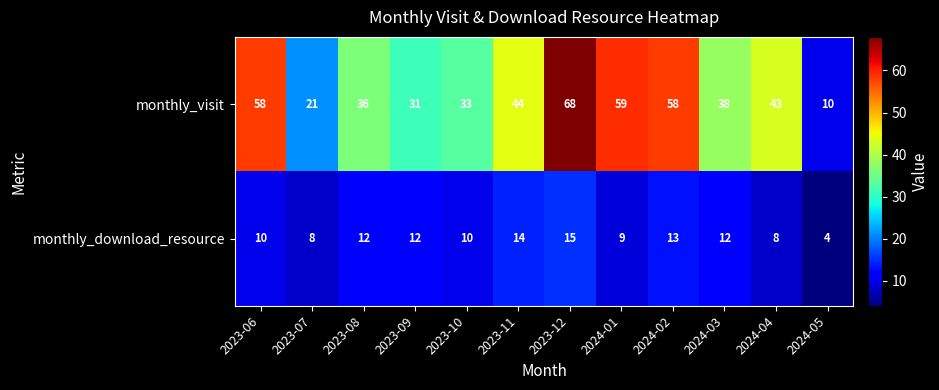

Is it true that monthly_visit equals 66 at 2024-04?

False